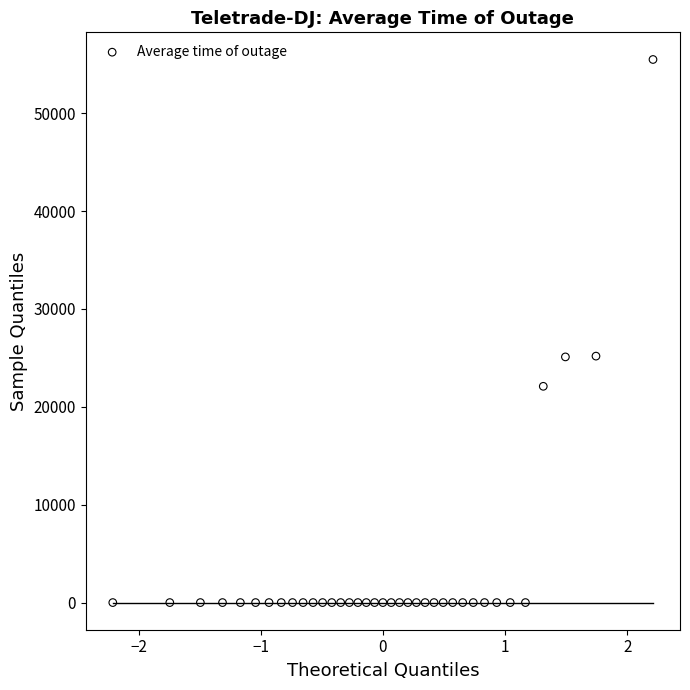

What is the range of Y values (max minus min)?

55496